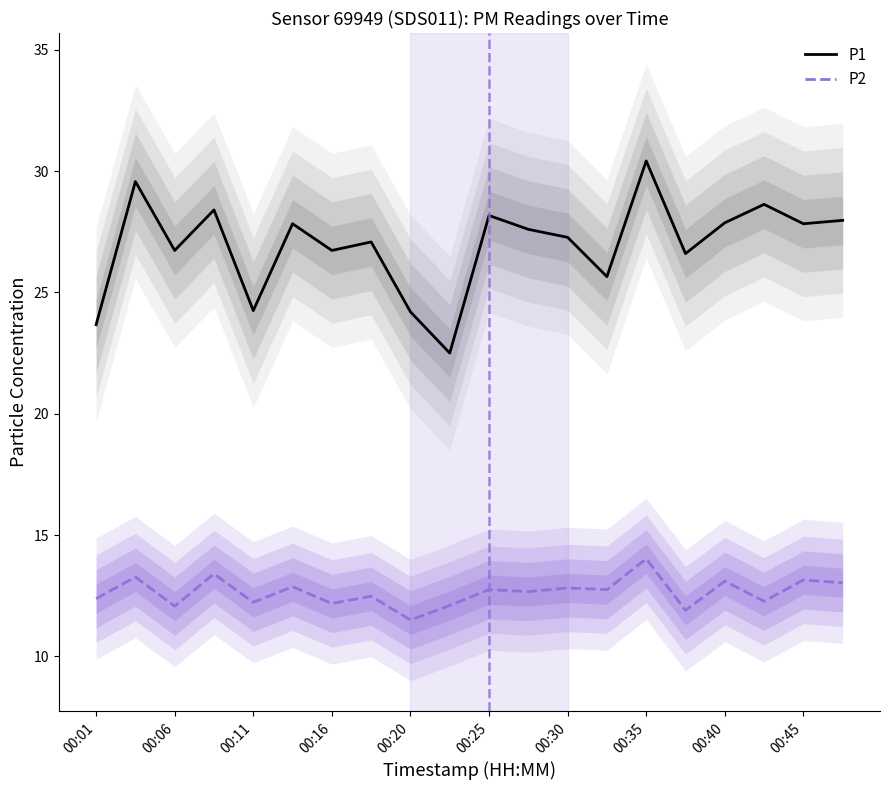

What is the sum of all P2 values?

252.9